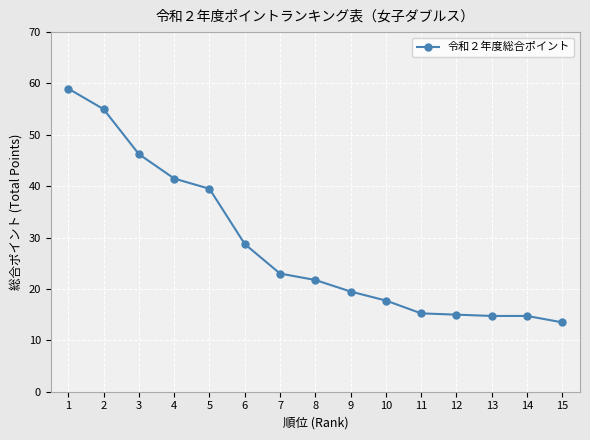

Where does the data first go above 21?

1